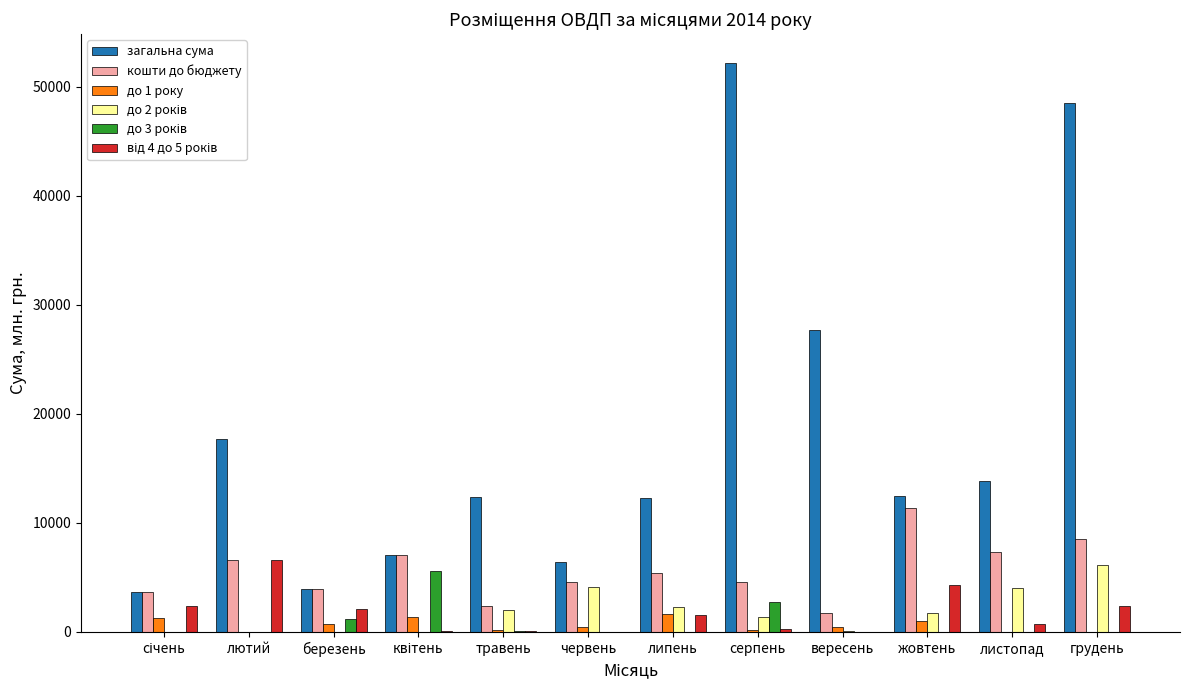

What is the maximum value shown in the chart?

52199.7